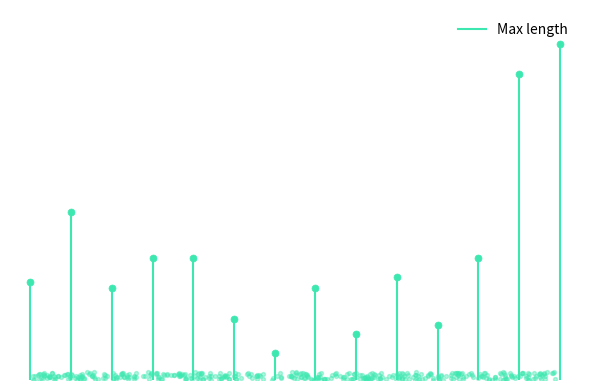

What is the change in value from 7 to 8?

-15.1